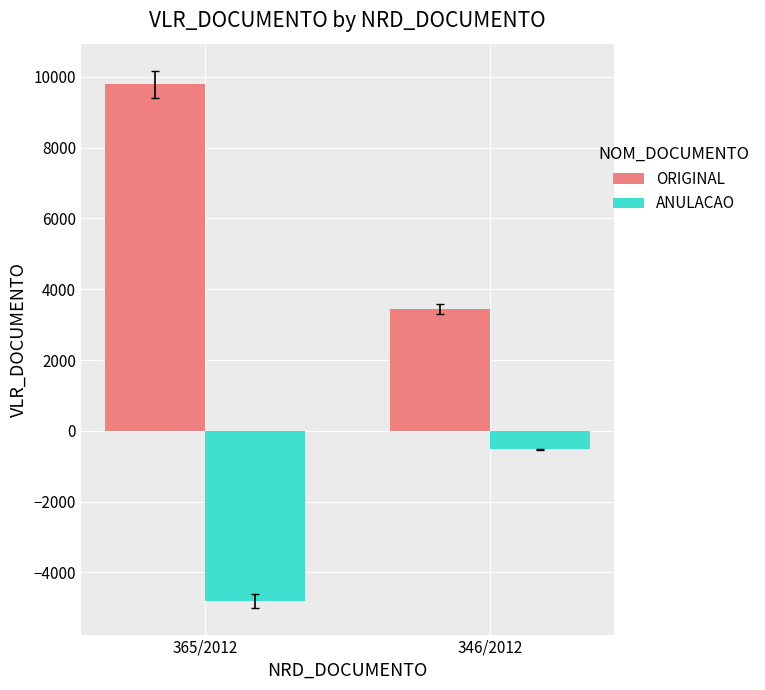

The value of ORIGINAL at 346/2012 is 3448.0. True or false?

True